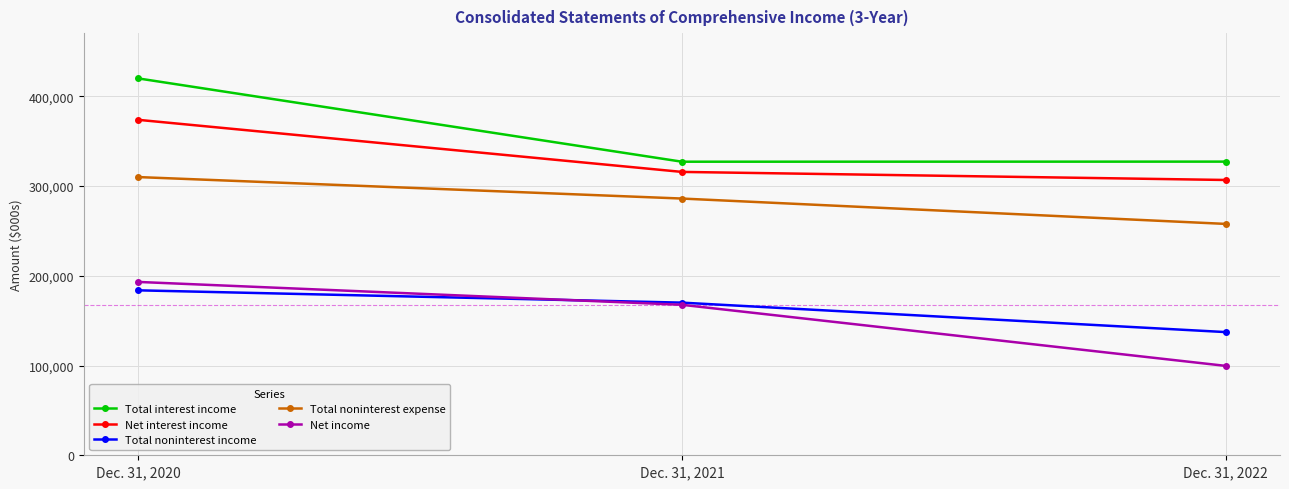

What is the minimum value for Net interest income?

306668